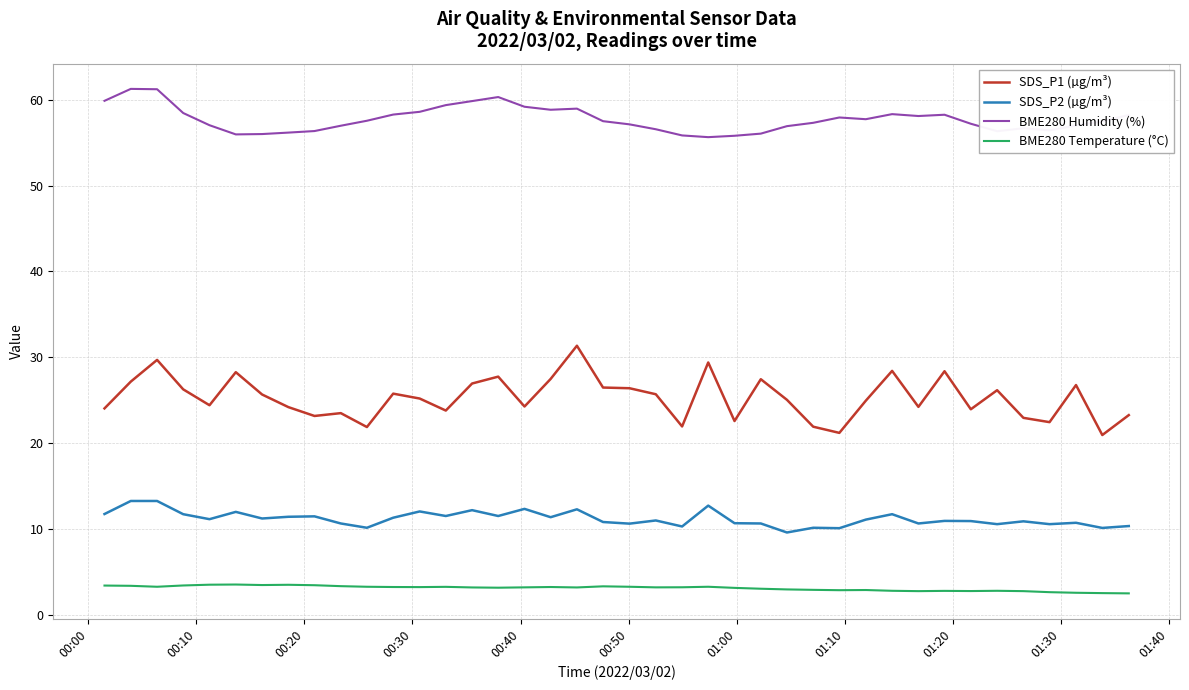

What is the difference between the maximum and minimum values in the SDS_P1 (µg/m³) series?

10.4